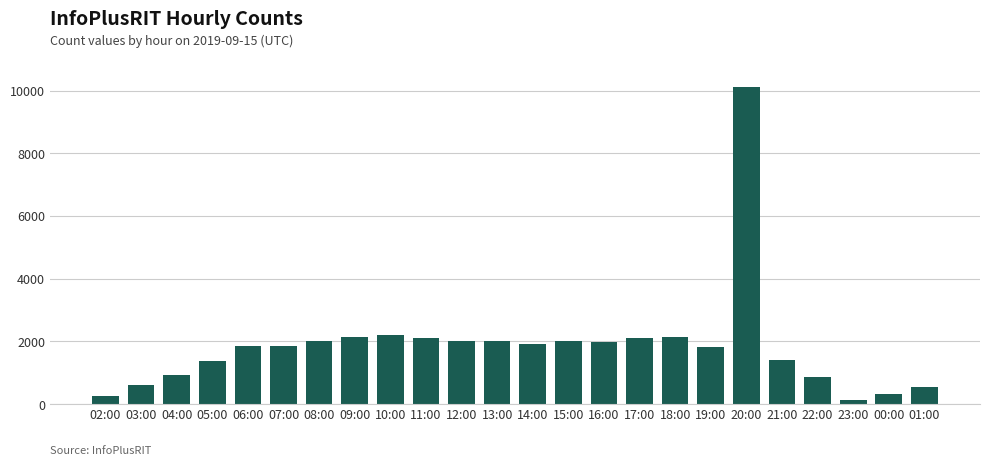

What is the average value?

1867